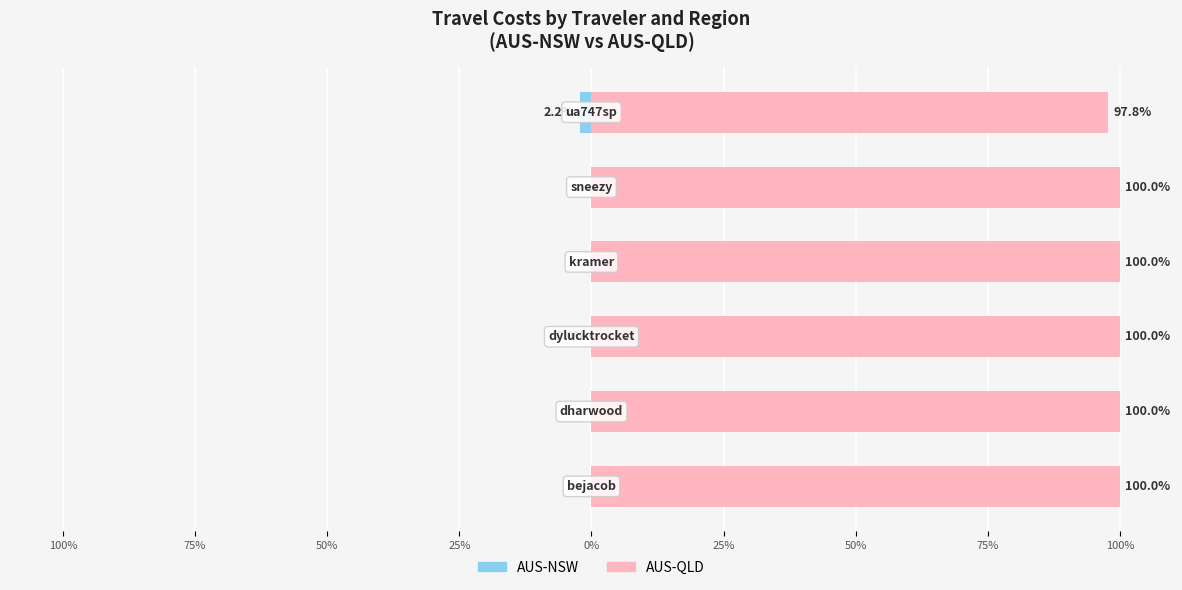

Reading left to right, extract all data points from this chart.

AUS-NSW: 100%=0.0	75%=0.0	50%=-0.0	25%=0.0	0%=0.0	25%=-2.2
AUS-QLD: 100%=100.0	75%=100.0	50%=100.0	25%=100.0	0%=100.0	25%=97.8